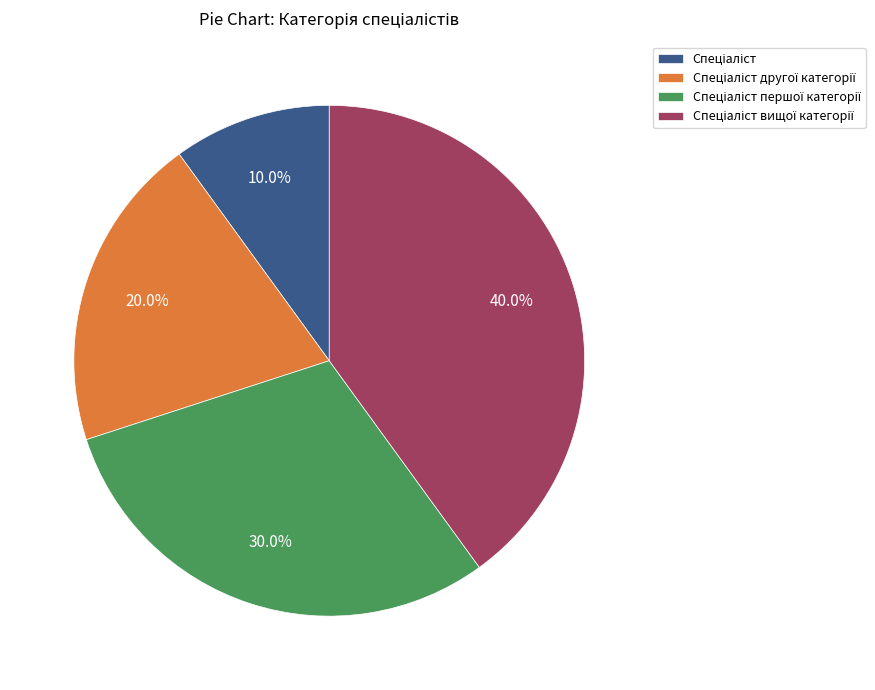

Is there any slice that represents more than half of the pie?

No